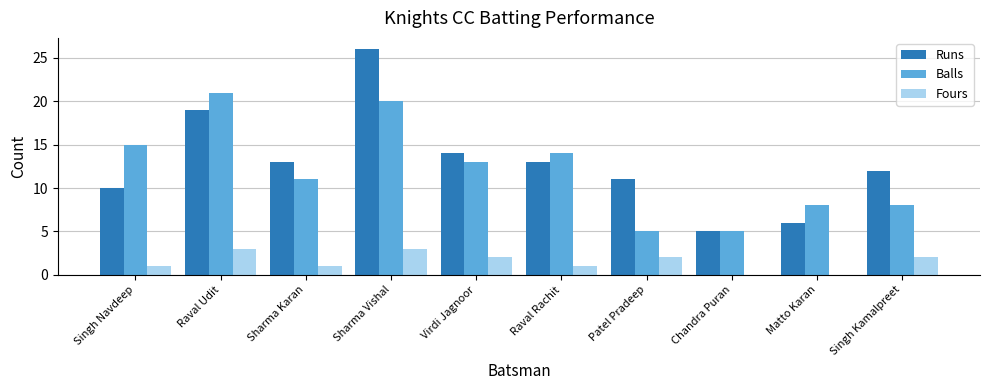

The Runs series shows 10 at Singh Navdeep. True or false?

True